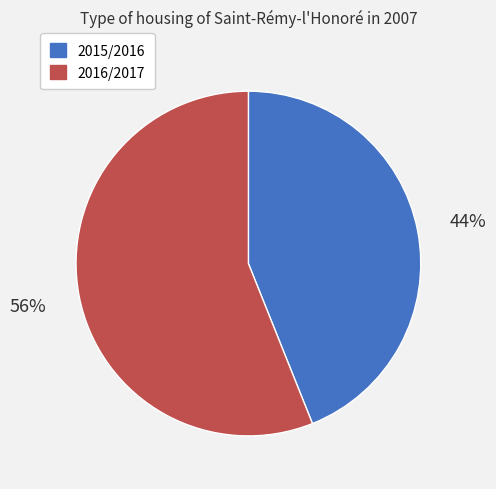

How many segments does this pie chart have?

2